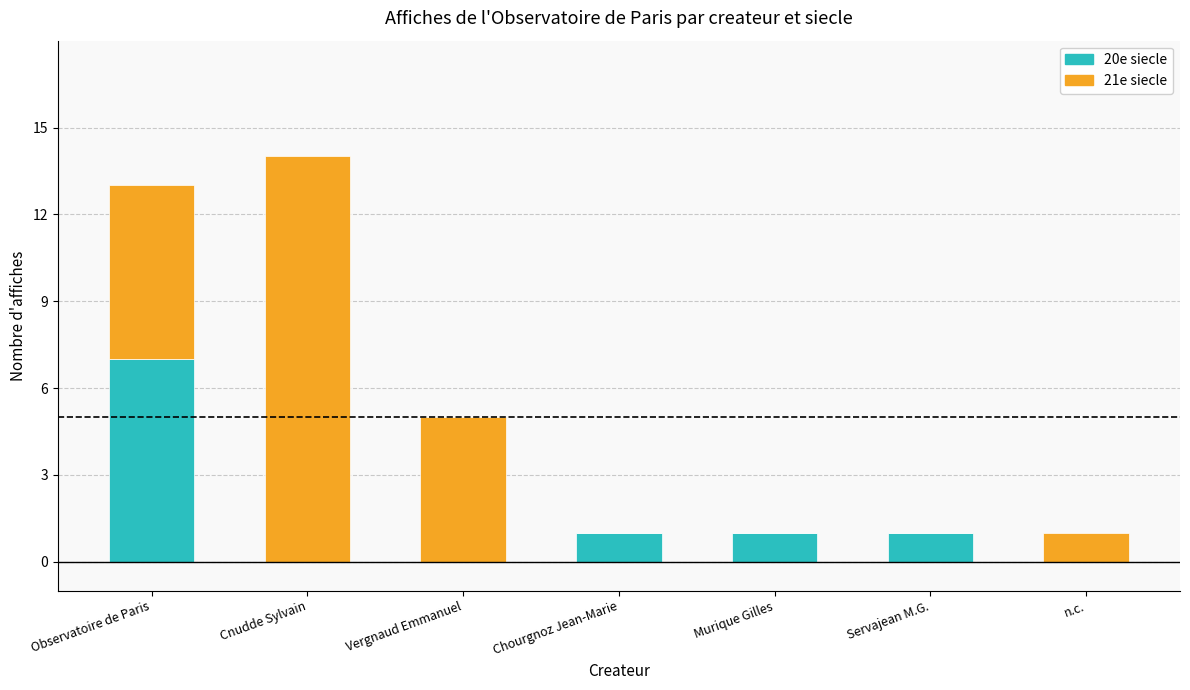

Is it true that 20e siecle equals 0 at Cnudde Sylvain?

True